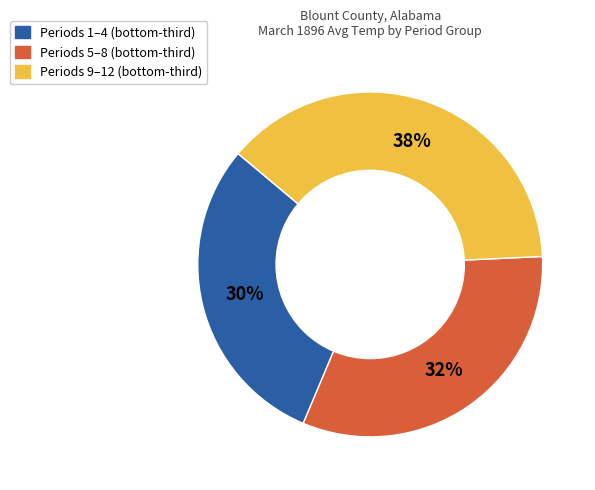

To the nearest percent, what is the difference between the largest and smallest slice percentages?

8%